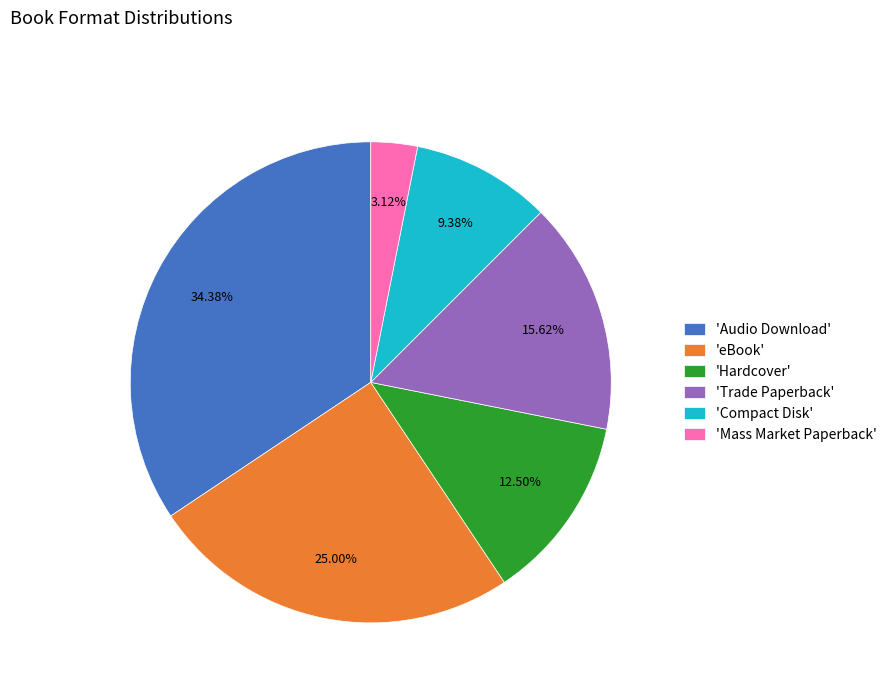

Which slice is the smallest?

'Mass Market Paperback'